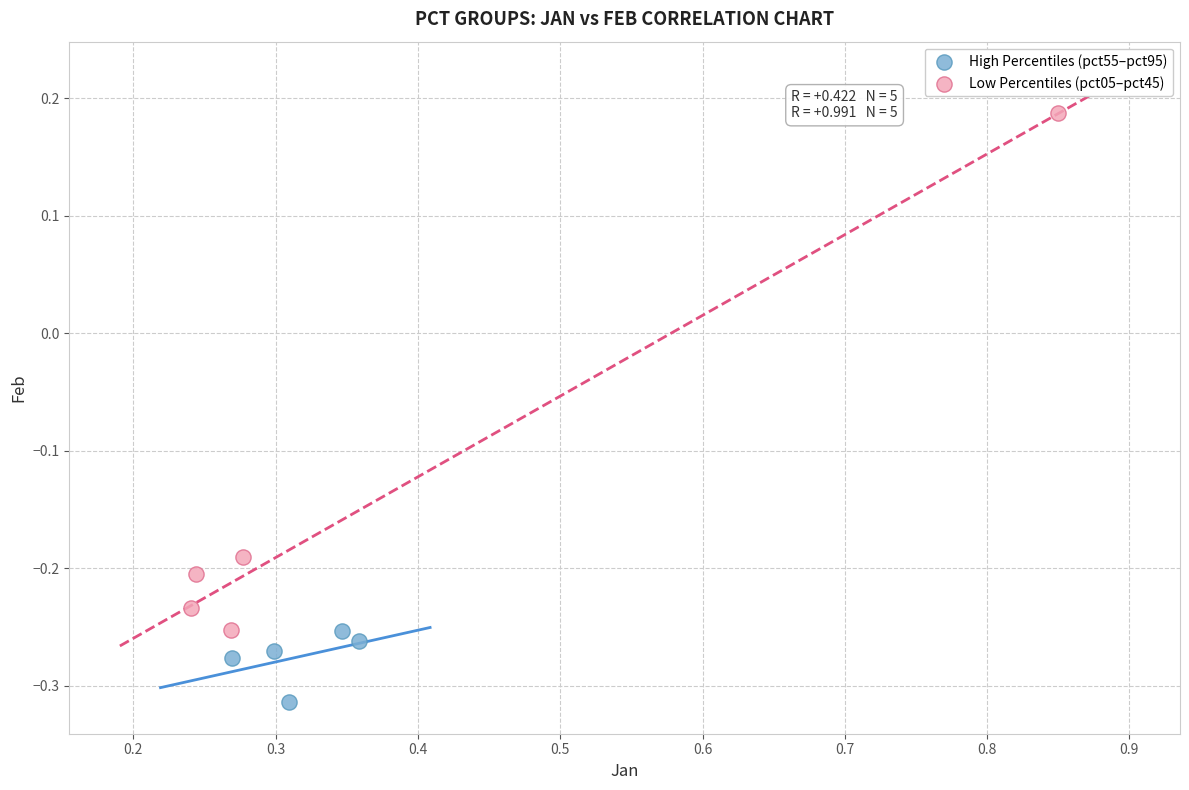

Which series has the largest Y range (max minus min)?

Low Percentiles (pct05–pct45)